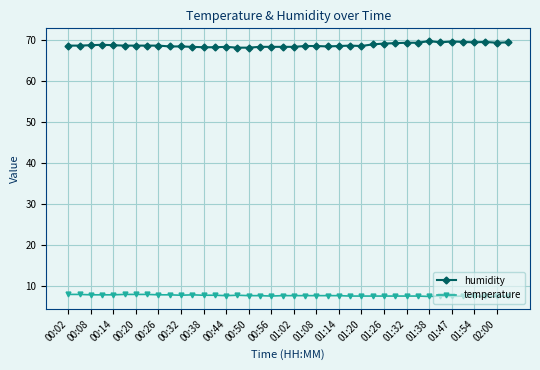

What is the smallest value displayed?

7.5